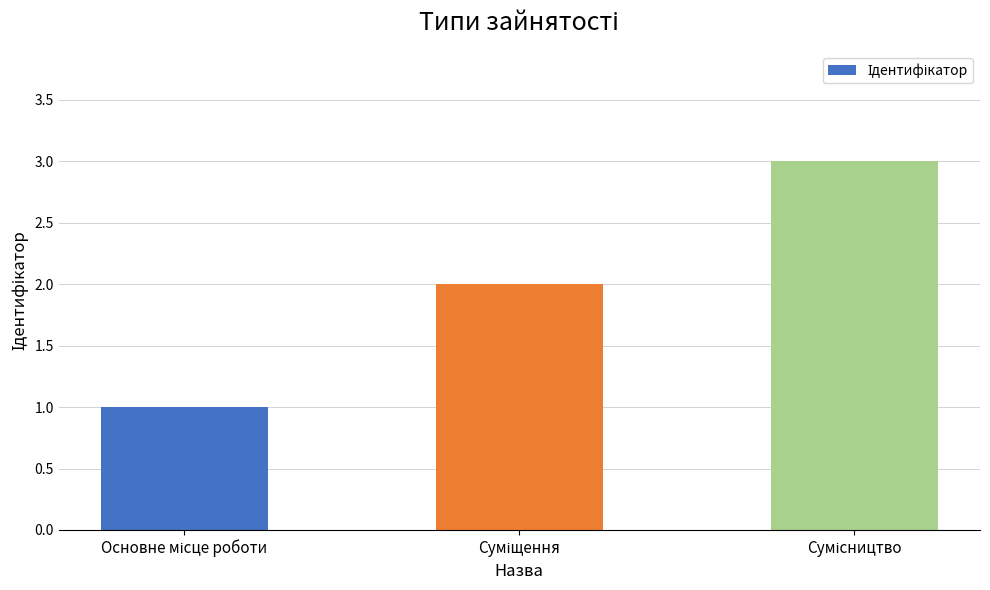

How many data points are less than 2?

1